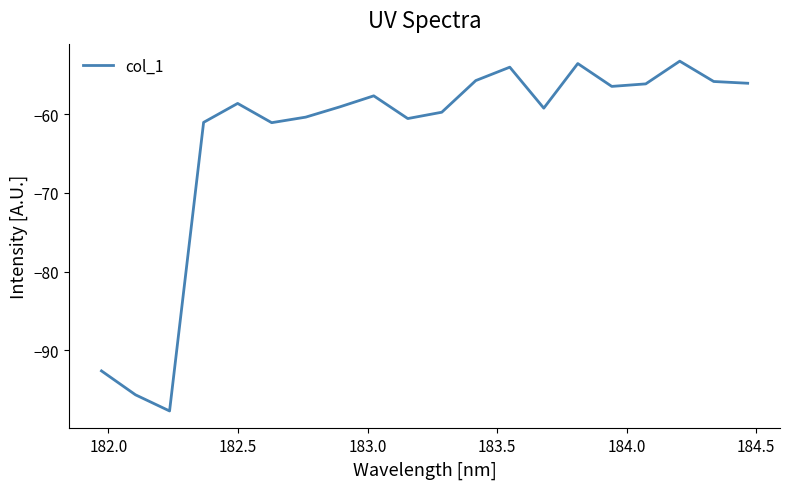

How many interior local peaks (higher than both neighbors) does the data have?

5